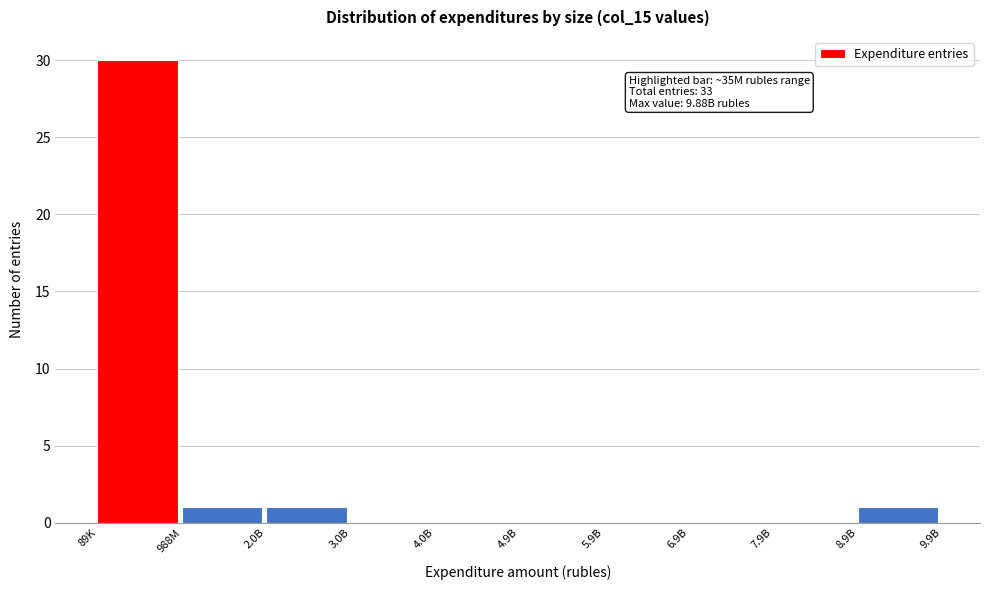

Reading left to right, list all the values displayed in this chart.

89K=30	988M=1	2.0B=1	3.0B=0	4.0B=0	4.9B=0	5.9B=0	6.9B=0	7.9B=0	8.9B=1